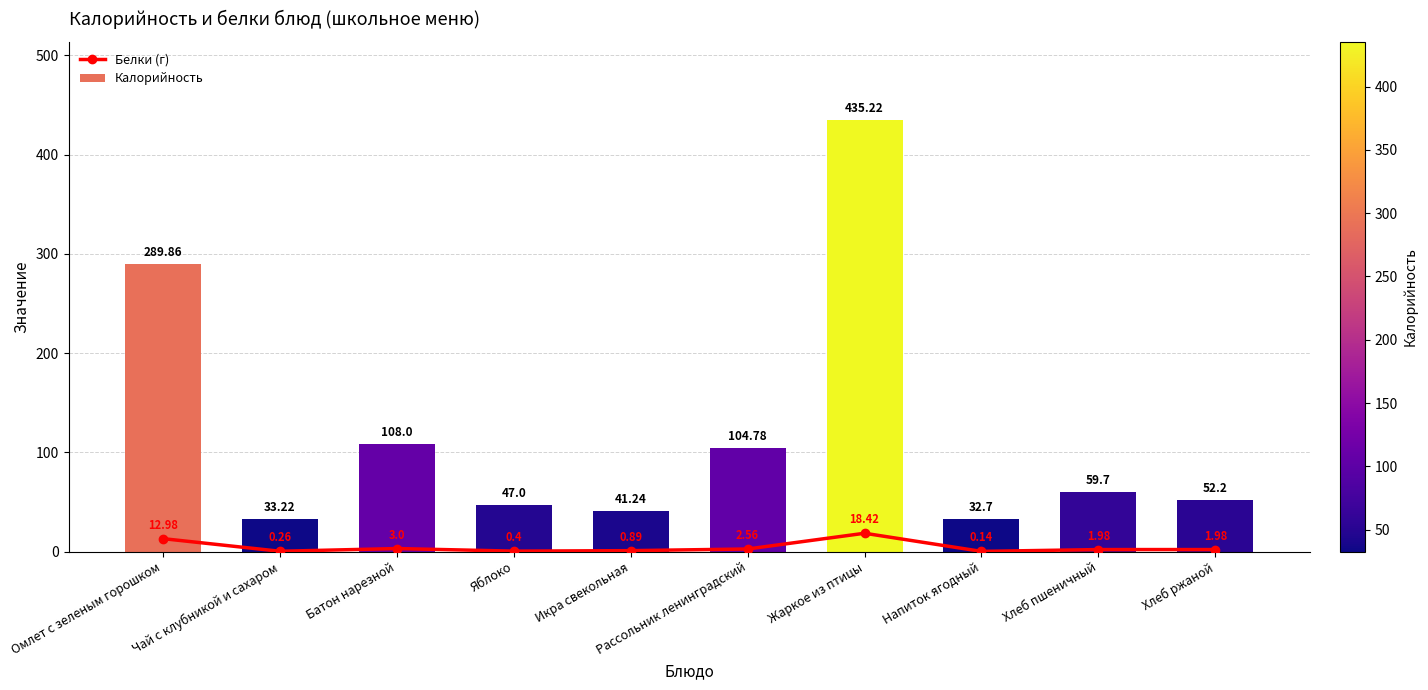

Reading left to right, what are all the values shown in this chart?

Омлет с зеленым горошком=13.0	Чай с клубникой и сахаром=0.3	Батон нарезной=3.0	Яблоко=0.4	Икра свекольная=0.9	Рассольник ленинградский=2.6	Жаркое из птицы=18.4	Напиток ягодный=0.1	Хлеб пшеничный=2.0	Хлеб ржаной=2.0